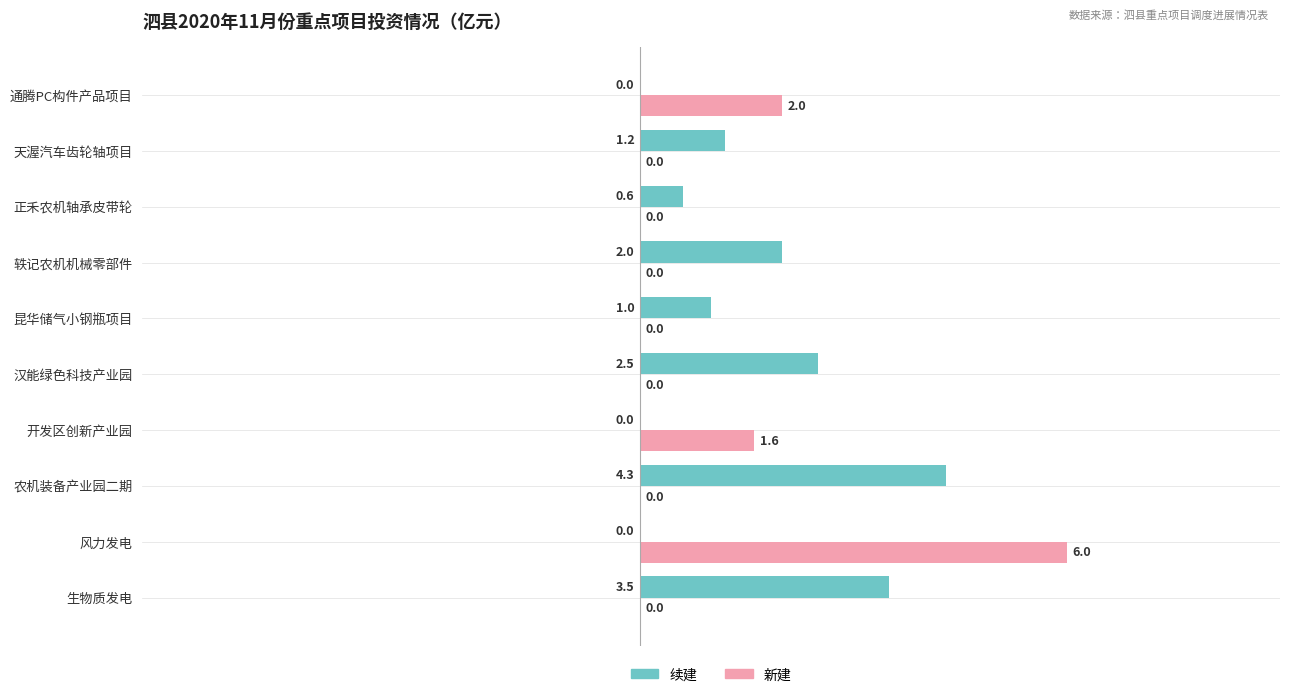

At which category is the sum across all series the highest?

风力发电